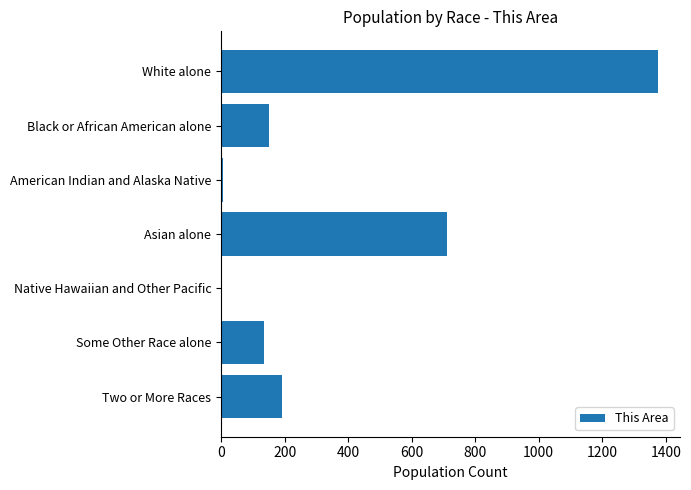

Which category has the highest value across all series?

White alone